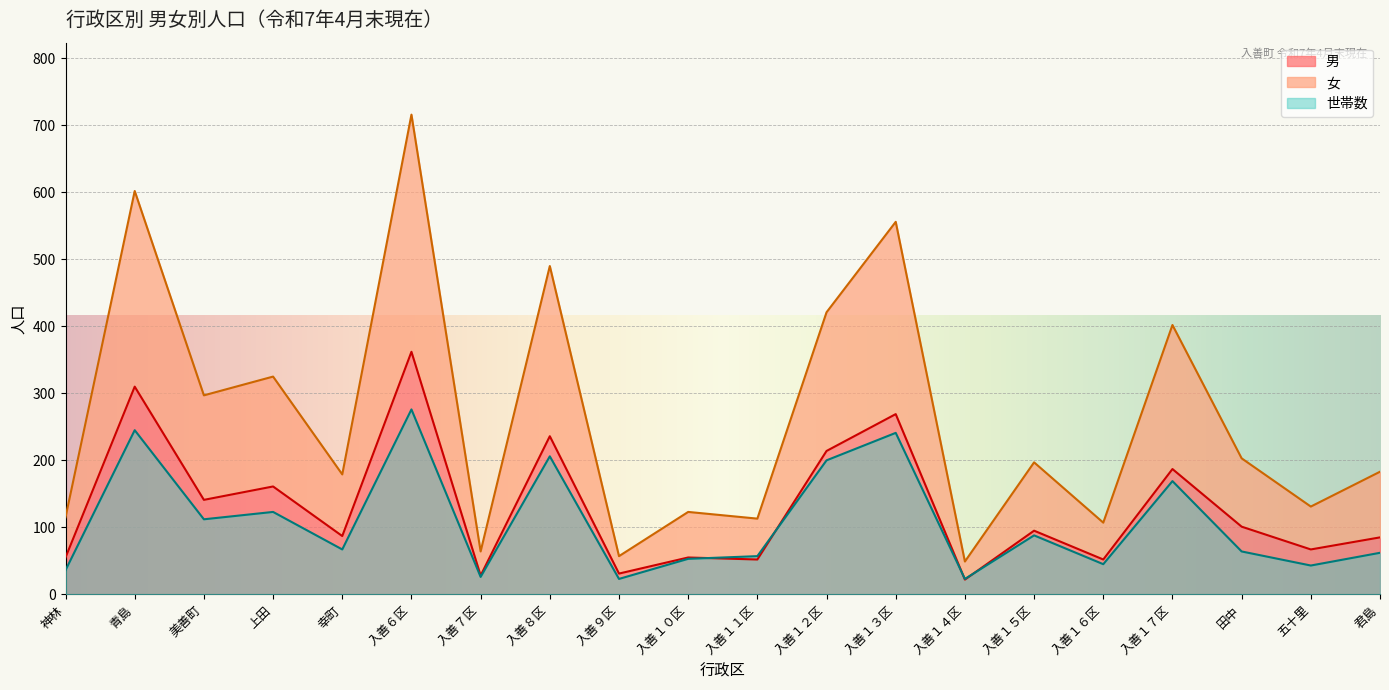

The 世帯数 series shows 245 at 青島. True or false?

True